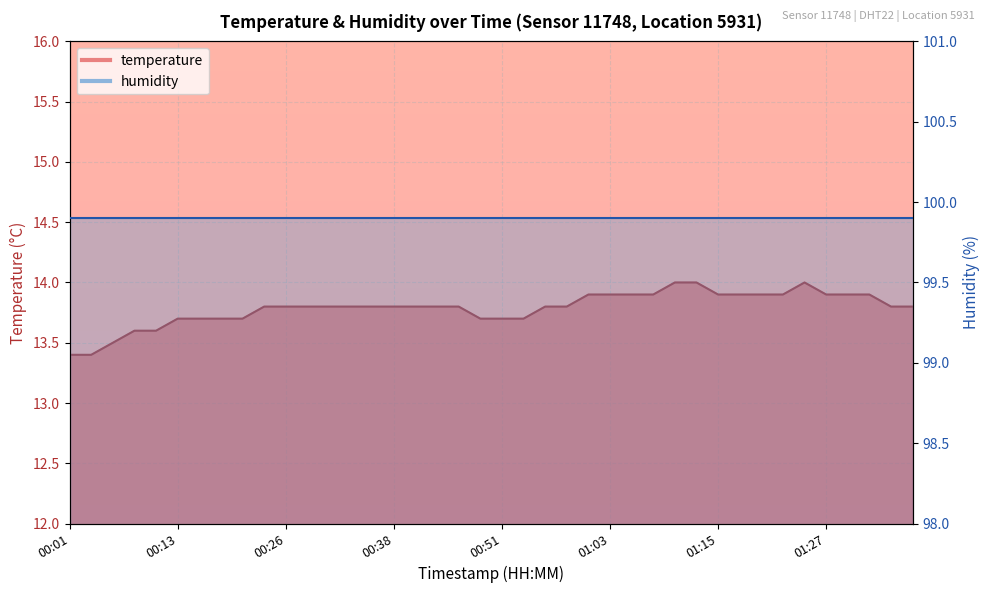

True or false: the data shows 20.3 at 01:20.

False